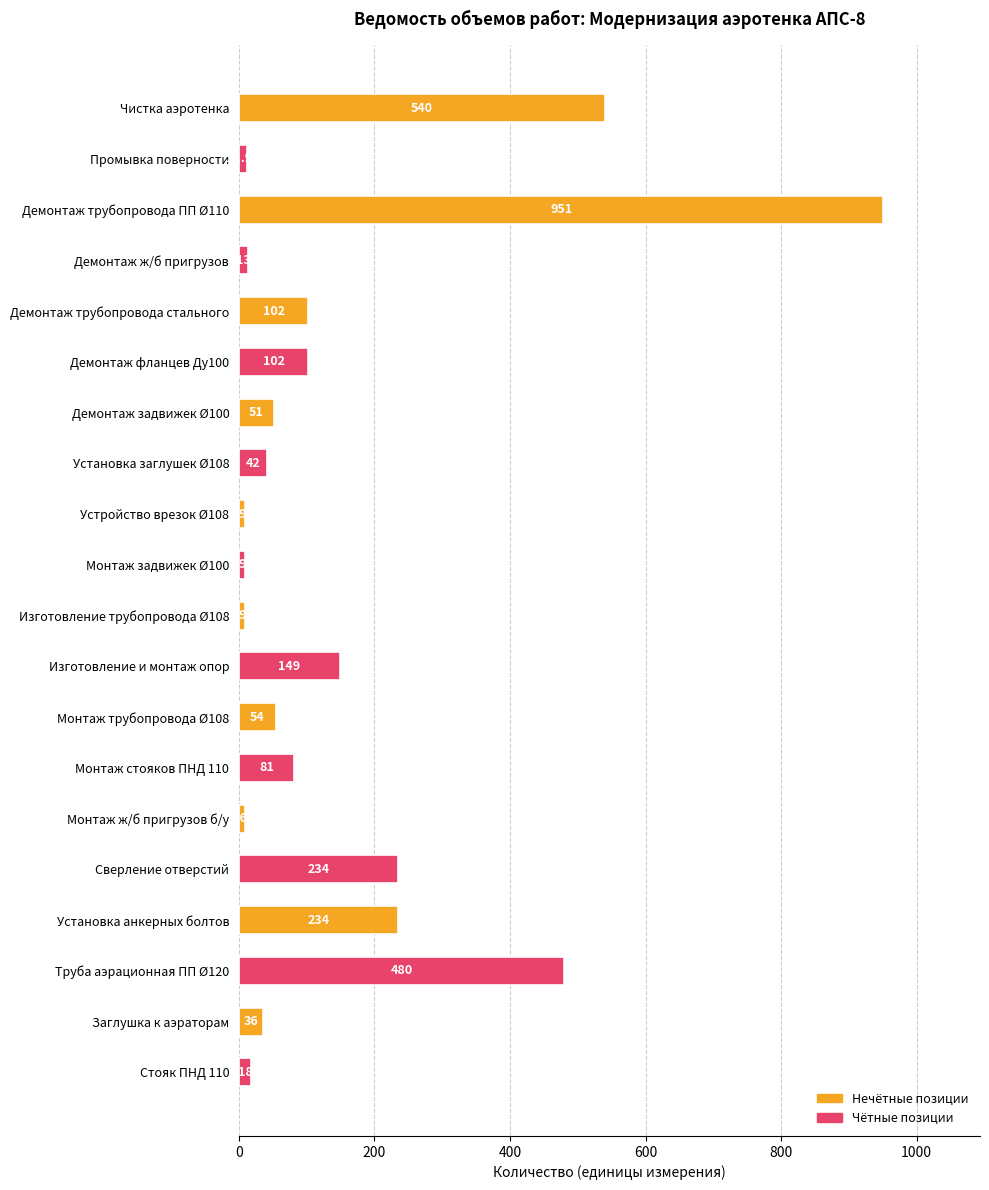

What is the change in value from Демонтаж задвижек Ø100 to Монтаж трубопровода Ø108?

+3.0